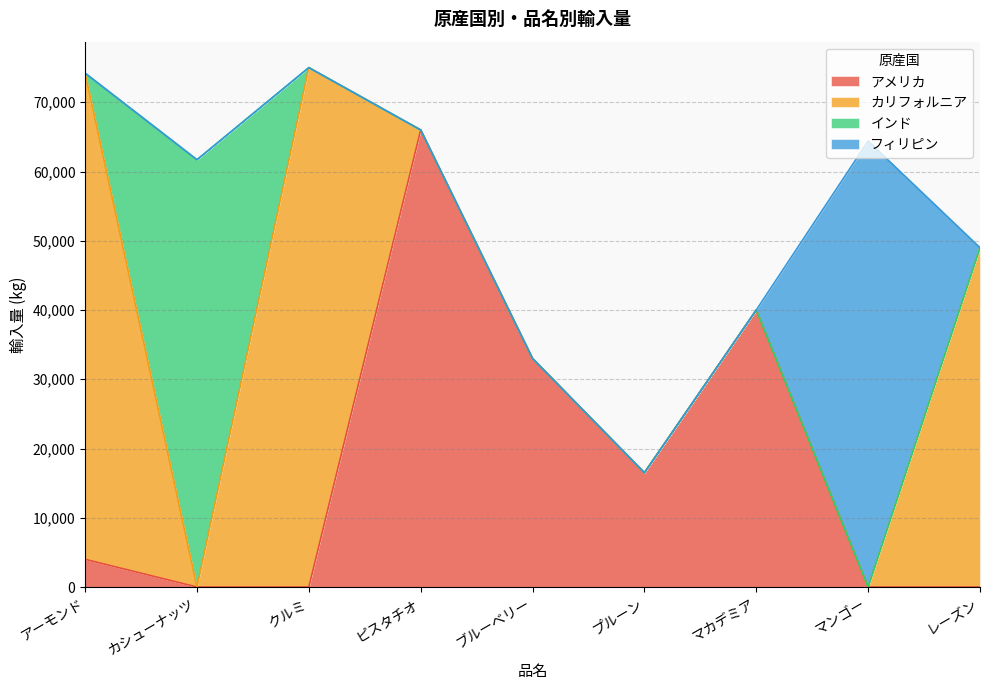

Which category has the lowest value in the インド series?

アーモンド